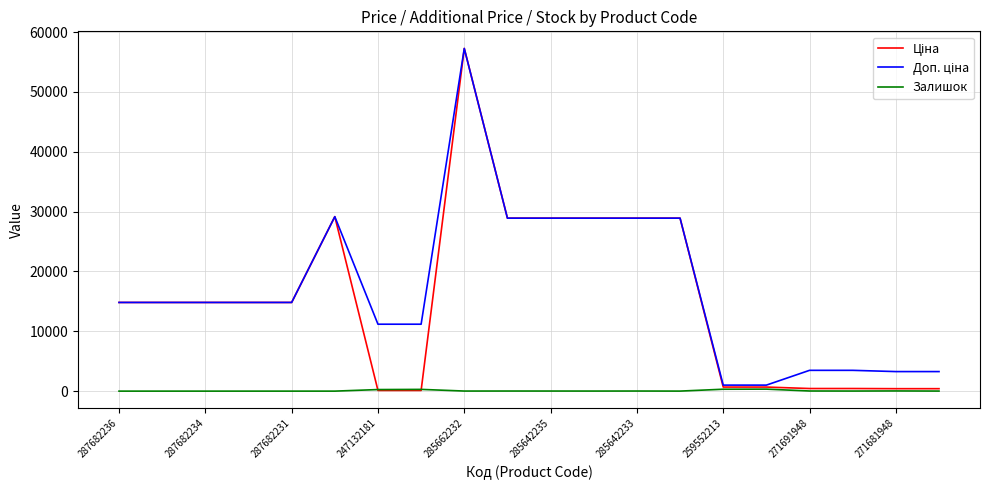

Does the chart have visible grid lines?

Yes